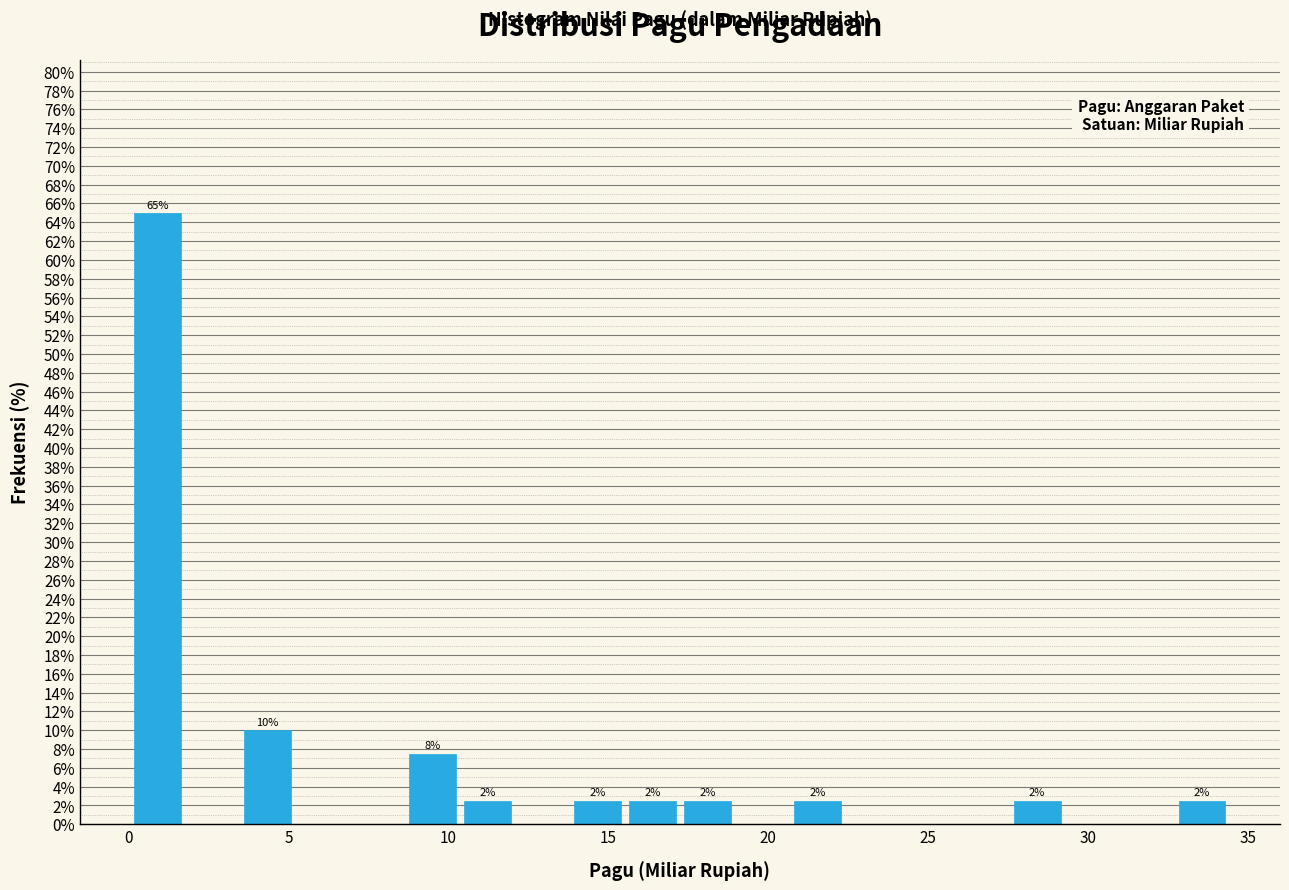

Around what value on the x-axis is the tallest bar? Give the approximate position of its centre, as read against the axis.

1.0